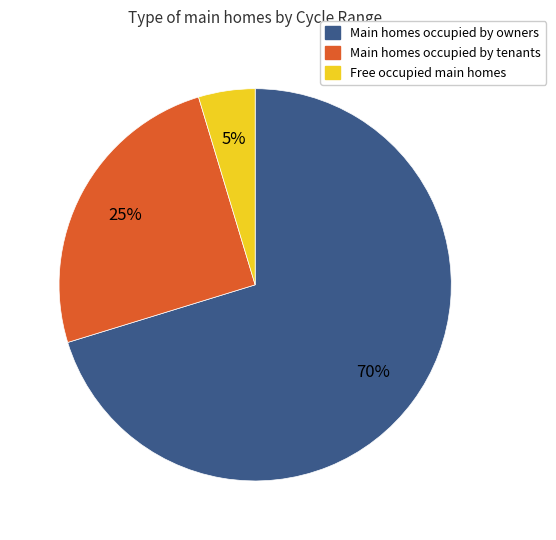

Is there any slice that represents more than half of the pie?

Yes